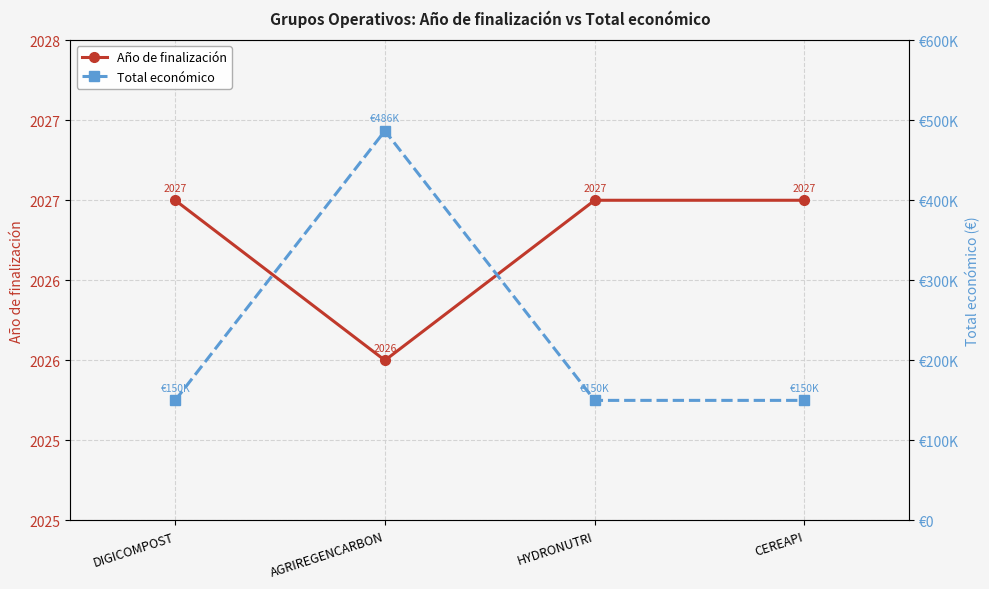

What is the maximum value shown in the chart?

486756